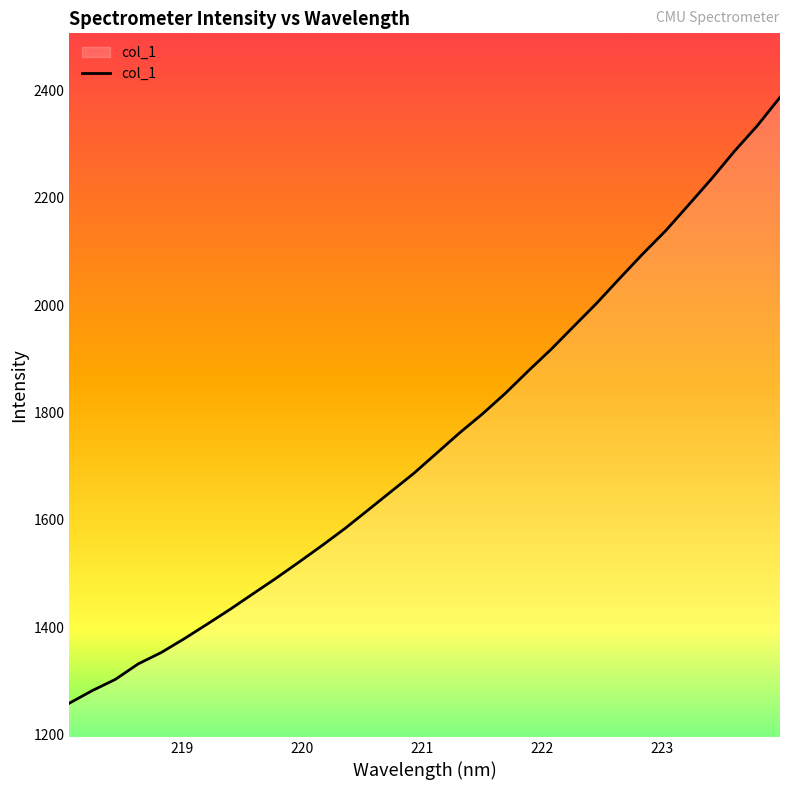

What is the maximum value shown in the chart?

2387.6